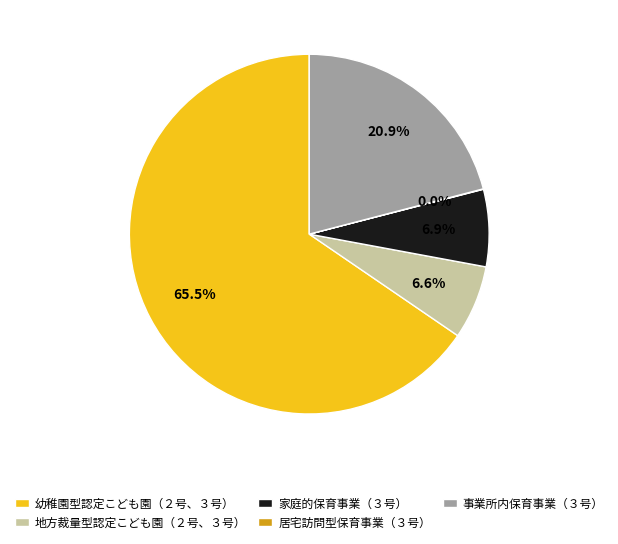

Is the sum of 事業所内保育事業（３号） and 地方裁量型認定こども園（２号、３号） greater than half?

No